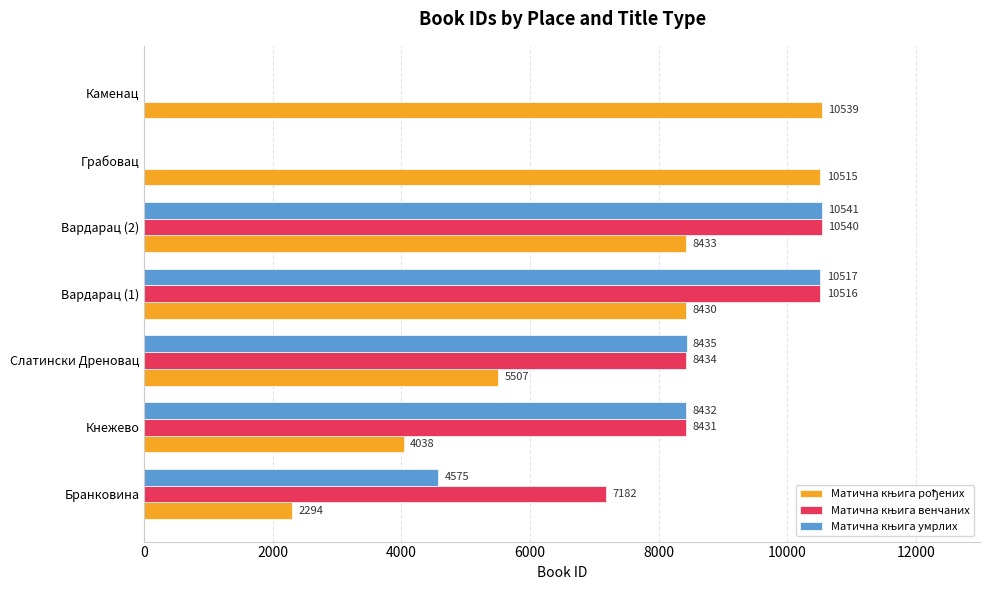

At which category is the sum across all series the highest?

Вардарац (2)